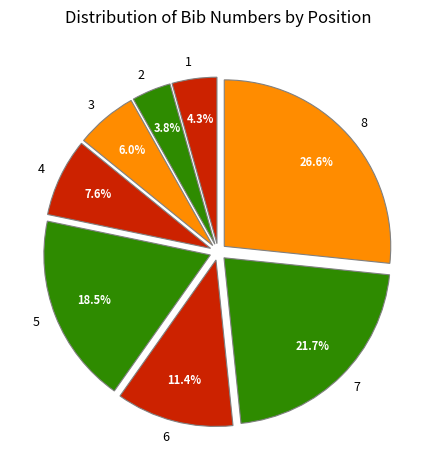

Is there any slice that represents more than half of the pie?

No